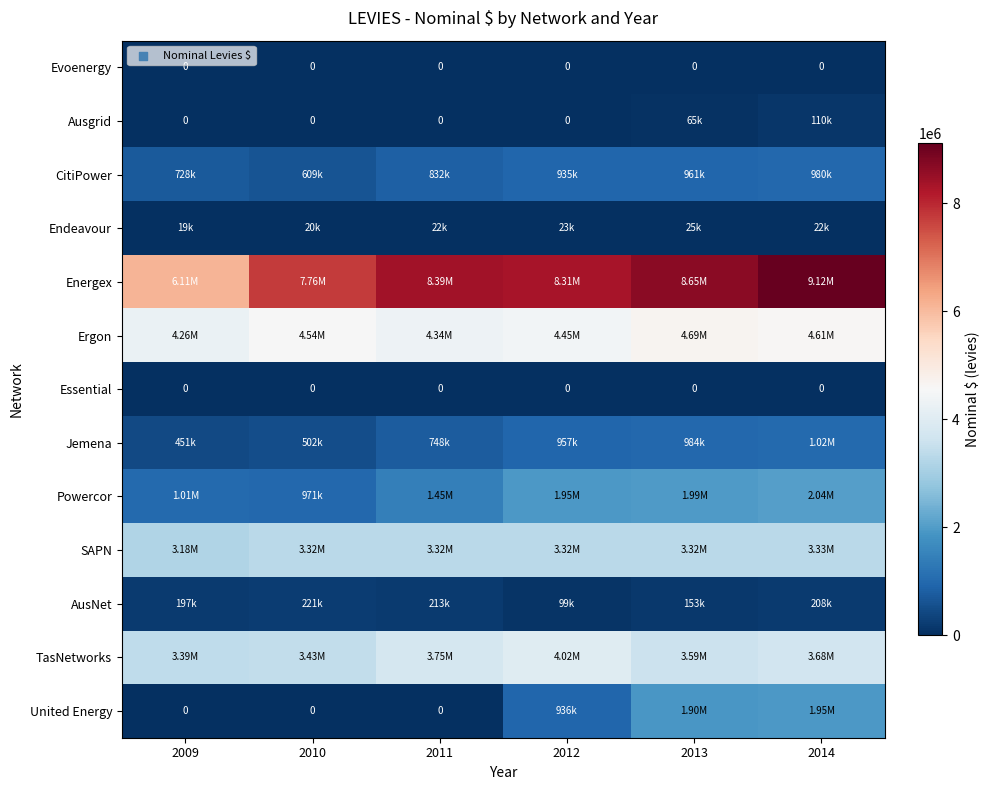

Which has a higher value, 2010 or 2013?

2010